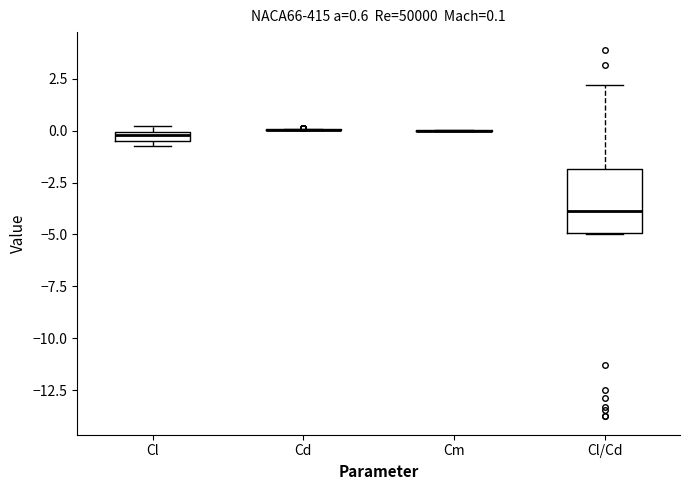

Comparing the boxes themselves (not the whiskers), which one is the tallest?

Cl/Cd